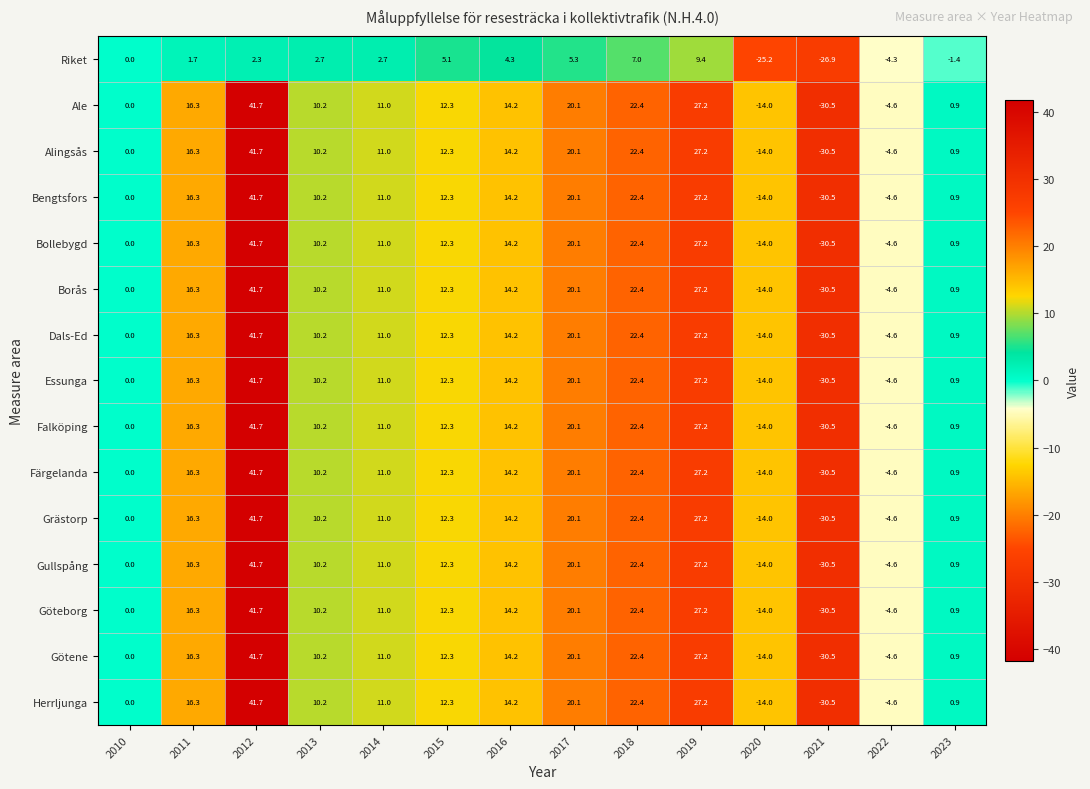

What is the spread (max minus min) of values at 2020?

11.2